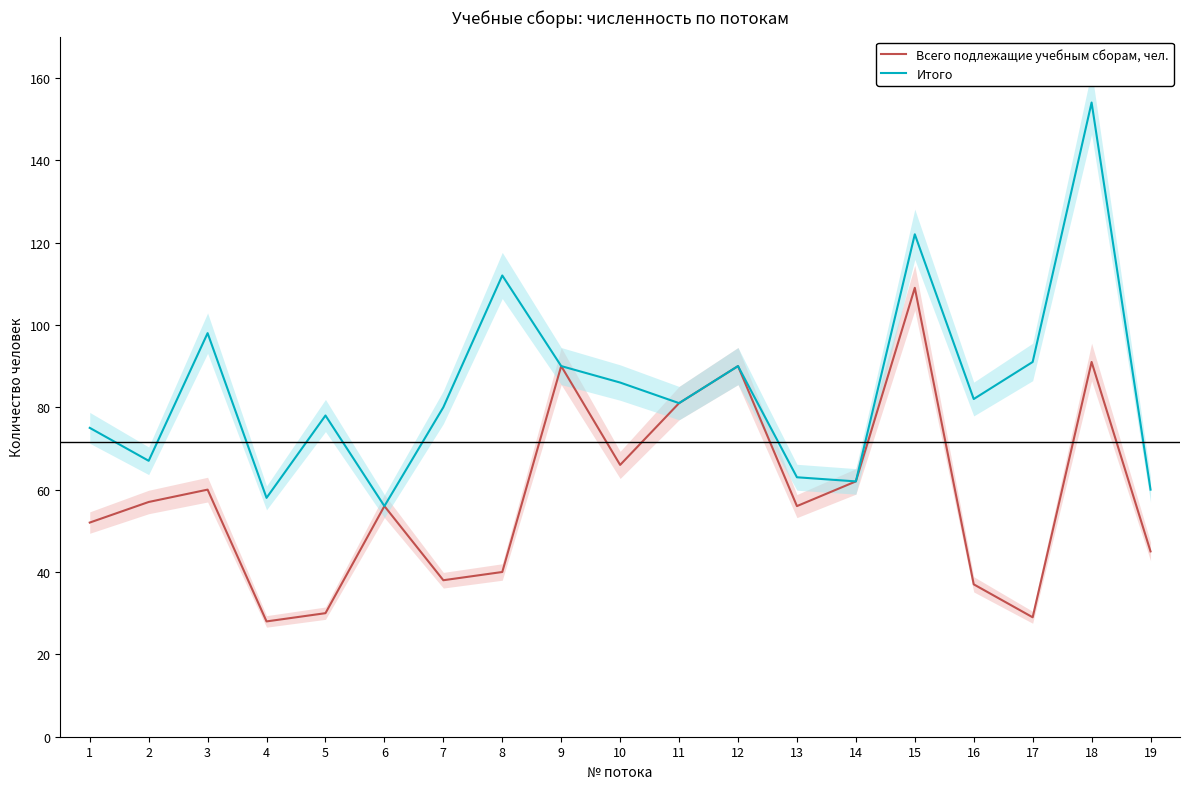

Which series has the widest spread of values?

Итого